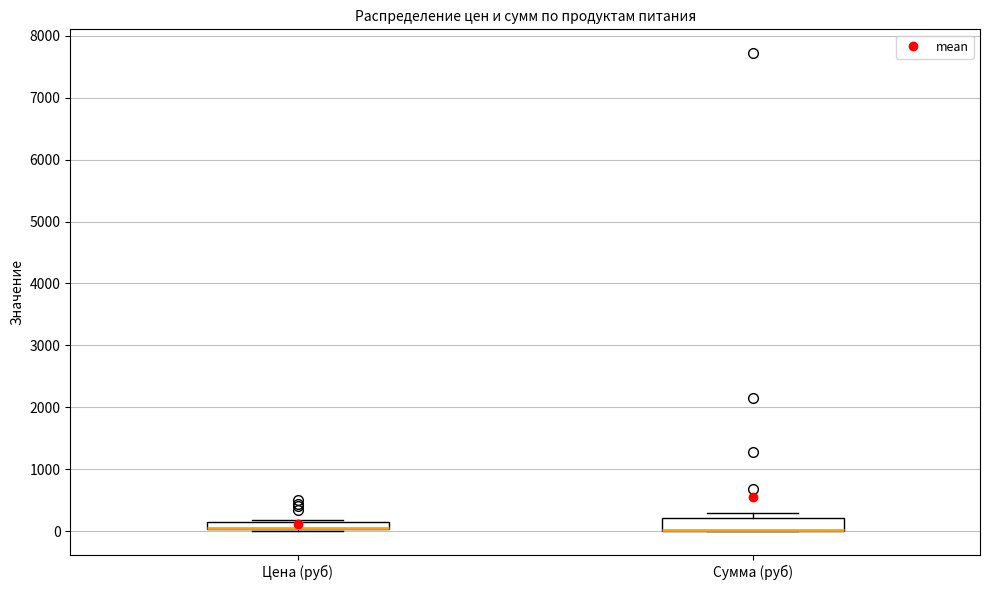

Where is the upper edge of the box for Сумма (руб) on the y-axis? The values are not printed on the chart, so give them approximately, as read against the axis.

200